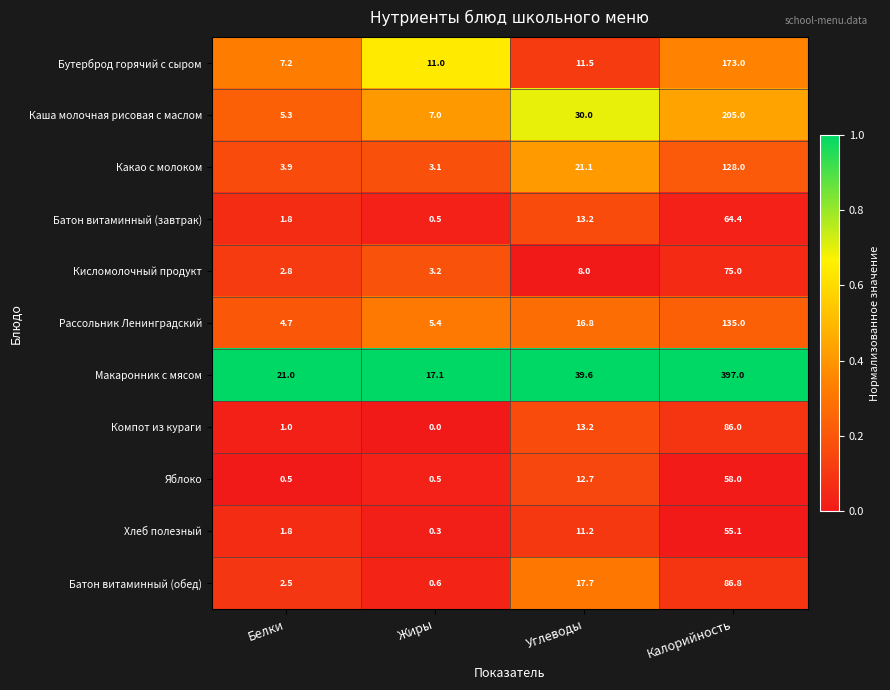

Count the number of categories in the chart.

4